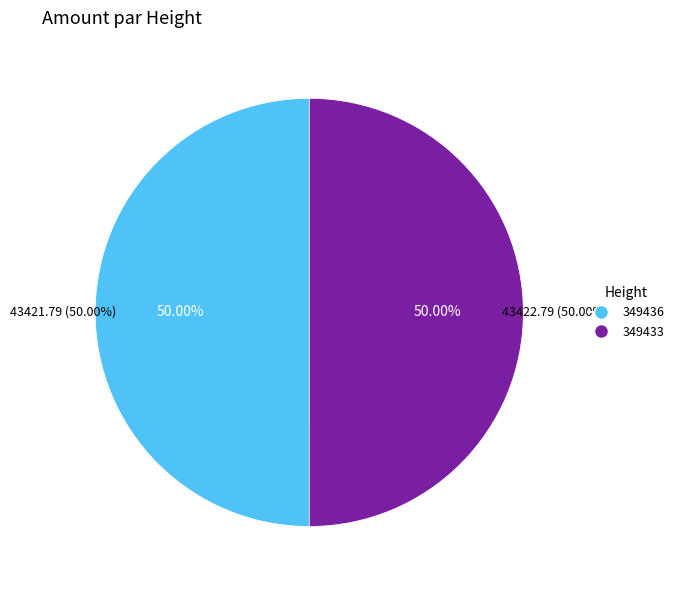

Is the sum of 349433 and 349436 greater than half?

Yes